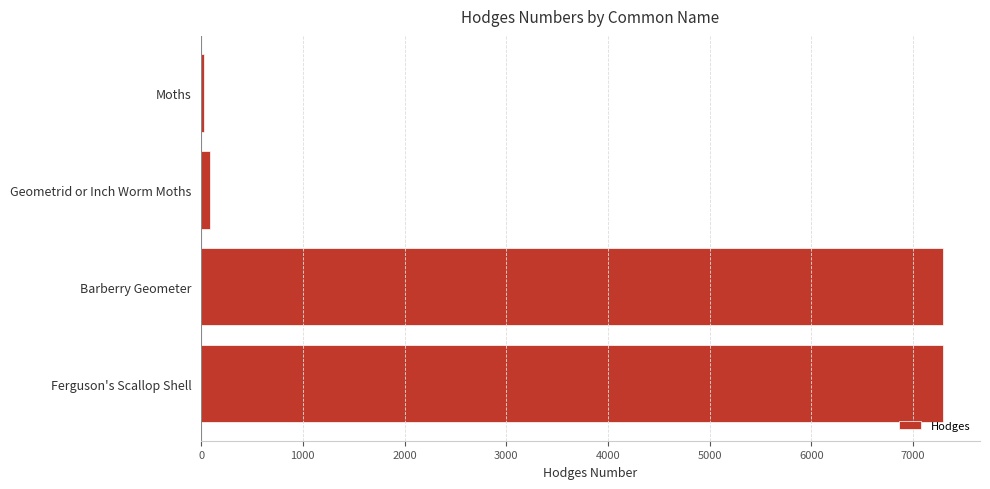

The value at Barberry Geometer is 12866.5. True or false?

False